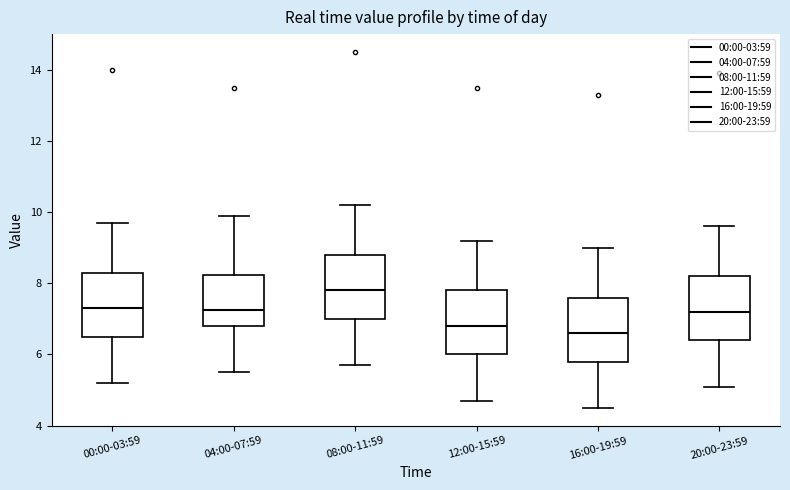

Reading left to right, read every box against the y-axis: the position of its median line, the range the box covers, and the ends of its whiskers. The values are not printed on the chart, so give them approximately, as read against the axis.

00:00-03:59: median 7.4, box 6.6 to 8.4, whiskers 5.2 to 9.8
04:00-07:59: median 7.2, box 6.8 to 8.2, whiskers 5.6 to 10.0
08:00-11:59: median 7.8, box 7.0 to 8.8, whiskers 5.8 to 10.2
12:00-15:59: median 6.8, box 6.0 to 7.8, whiskers 4.8 to 9.2
16:00-19:59: median 6.6, box 5.8 to 7.6, whiskers 4.6 to 9.0
20:00-23:59: median 7.2, box 6.4 to 8.2, whiskers 5.2 to 9.6